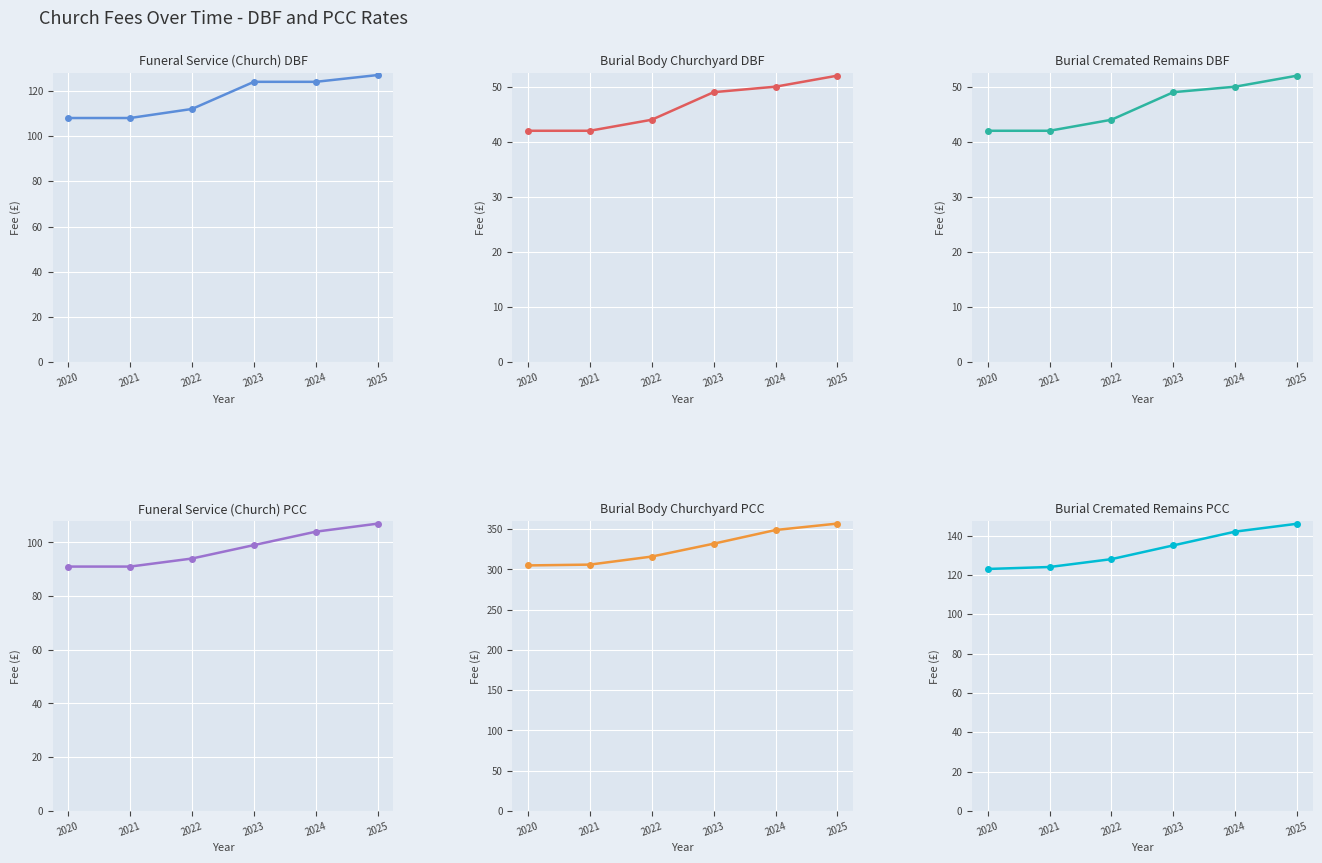

True or false: Funeral Service (Church) DBF and Burial Body Churchyard DBF cross at least once.

False